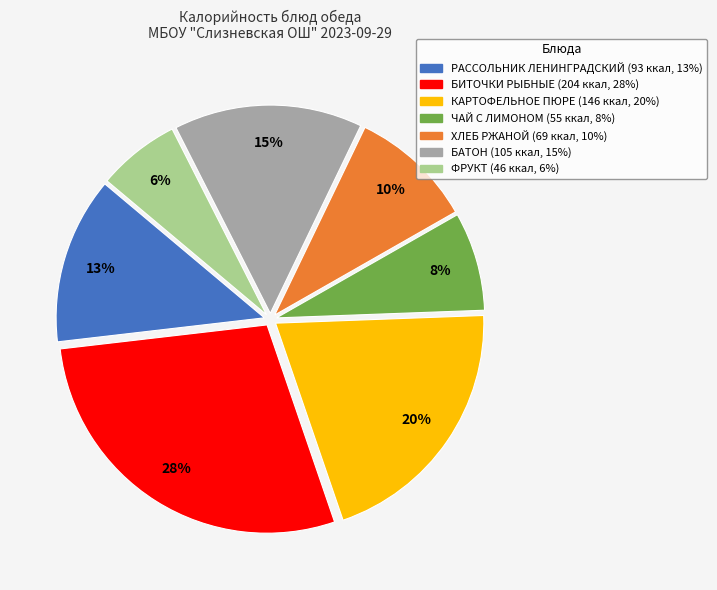

Does ФРУКТ account for over 50% of the chart?

No